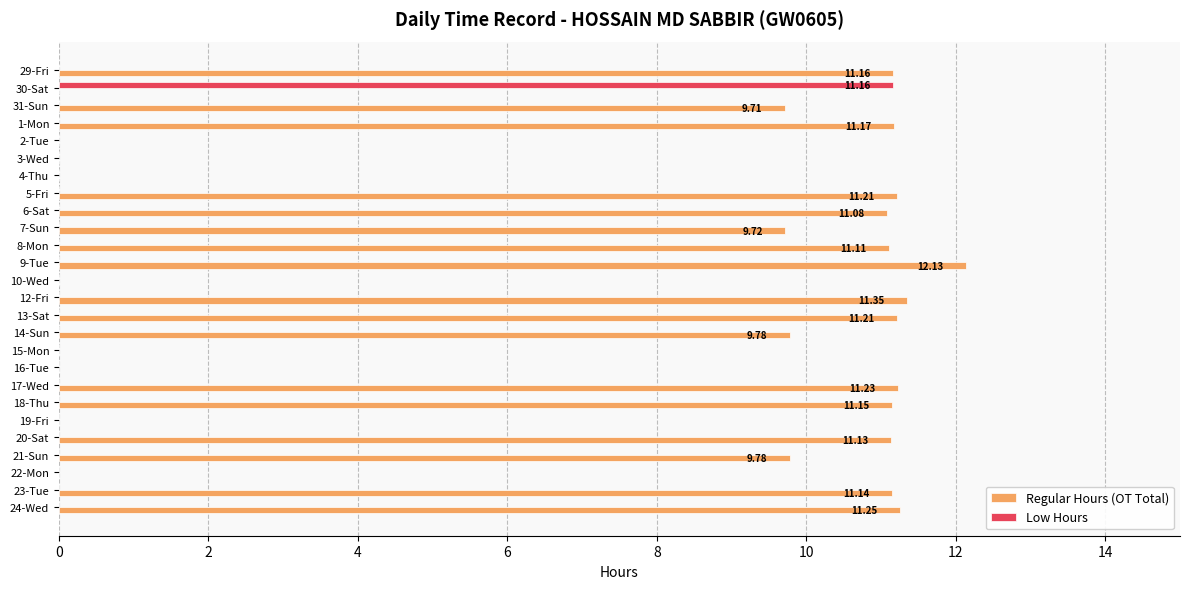

How many data points does each series have?

26